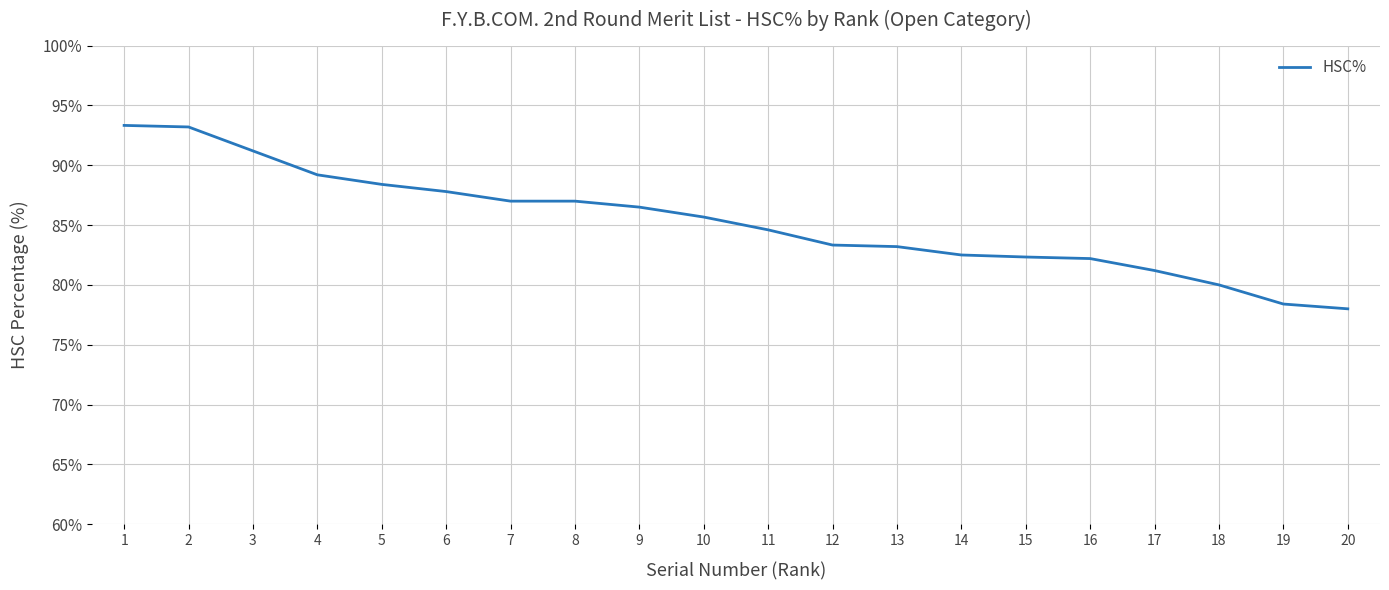

Read the value at 1.

93.3